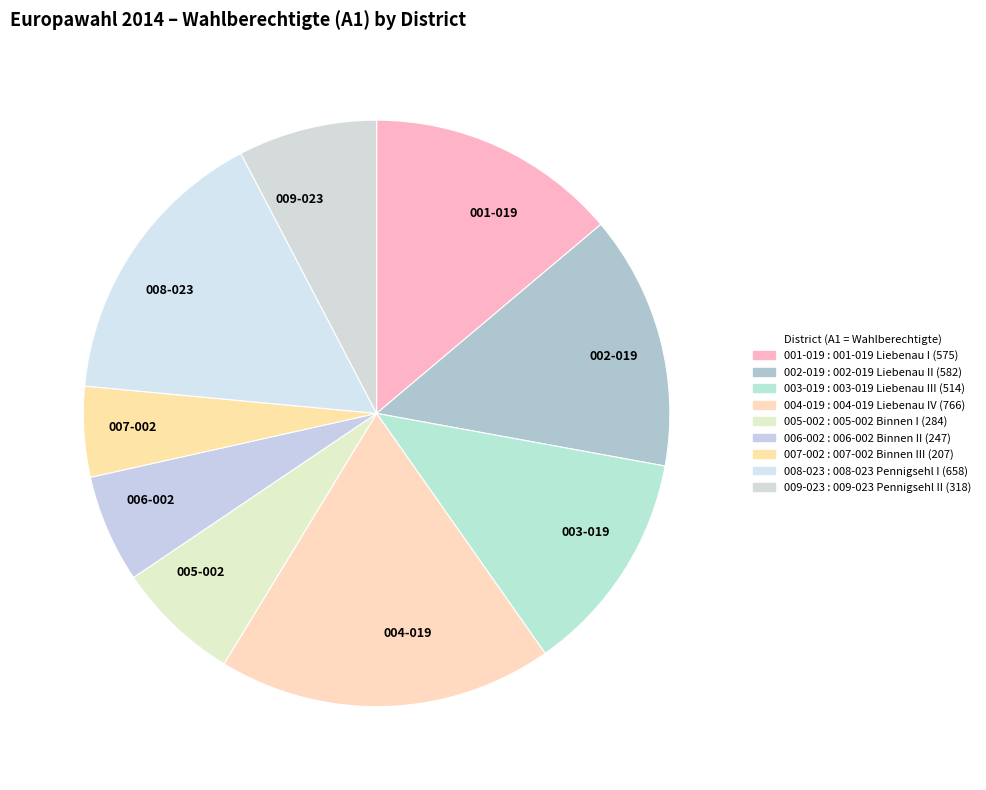

Which category has the biggest portion of the pie?

004-019